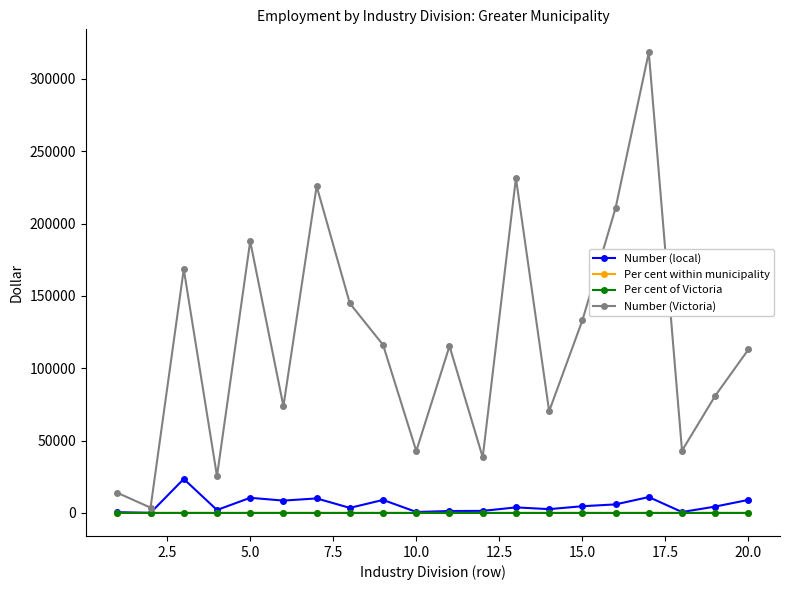

Which series has the widest spread of values?

Number (Victoria)